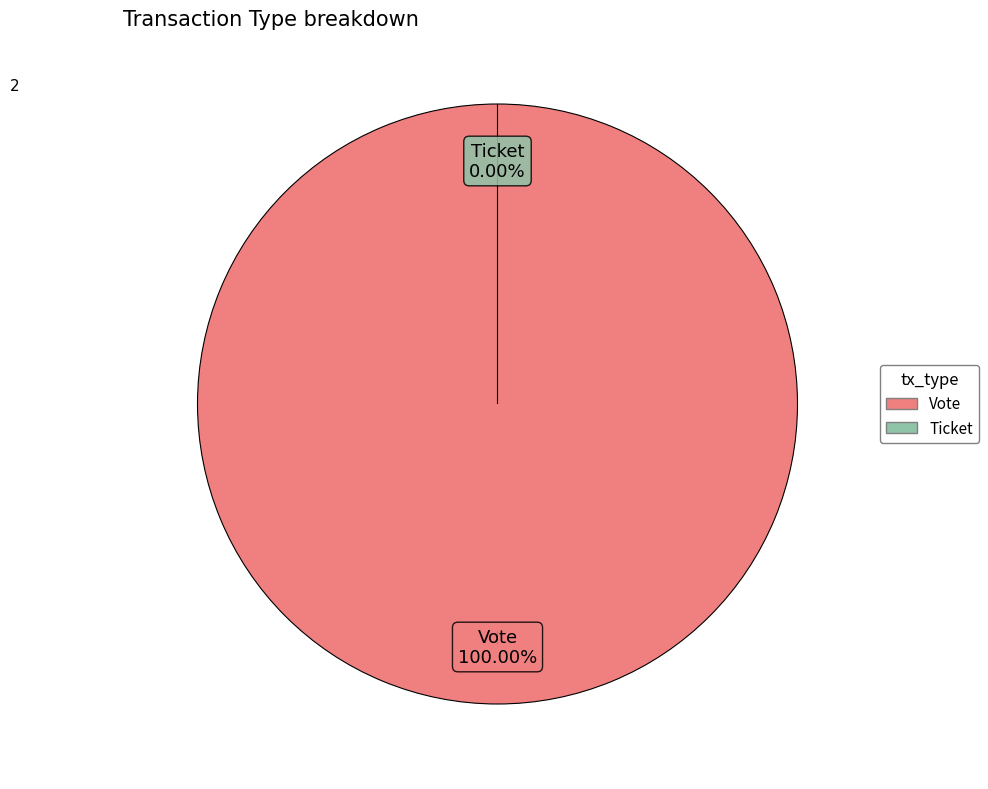

To the nearest percent, what is the combined percentage of Vote and Ticket?

100%